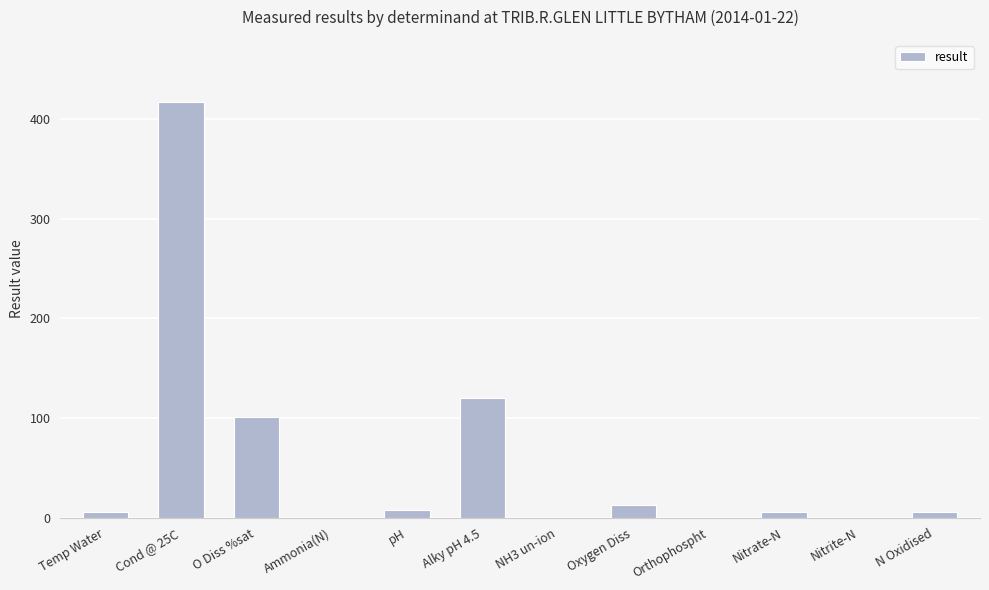

Where is the data nearest to the value 208?

Alky pH 4.5